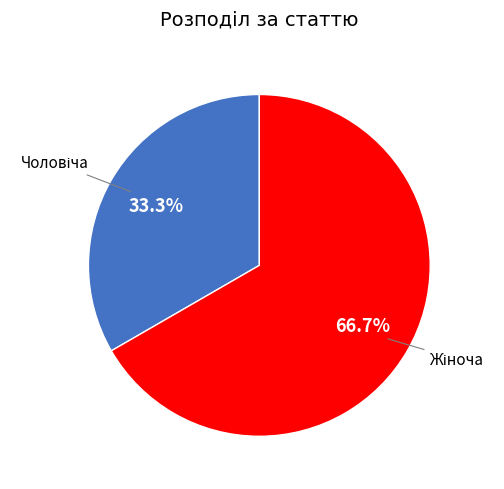

Does any single category account for the majority?

Yes